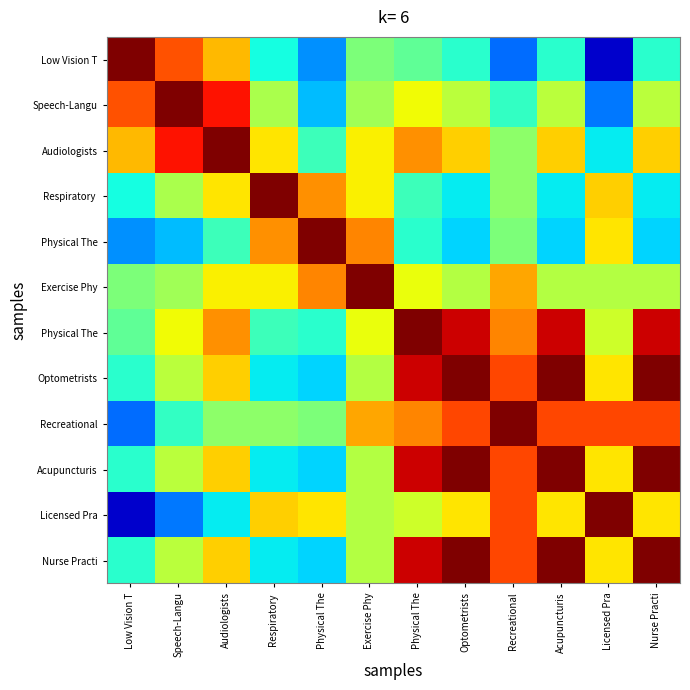

What is the maximum value shown in the chart?

1.0